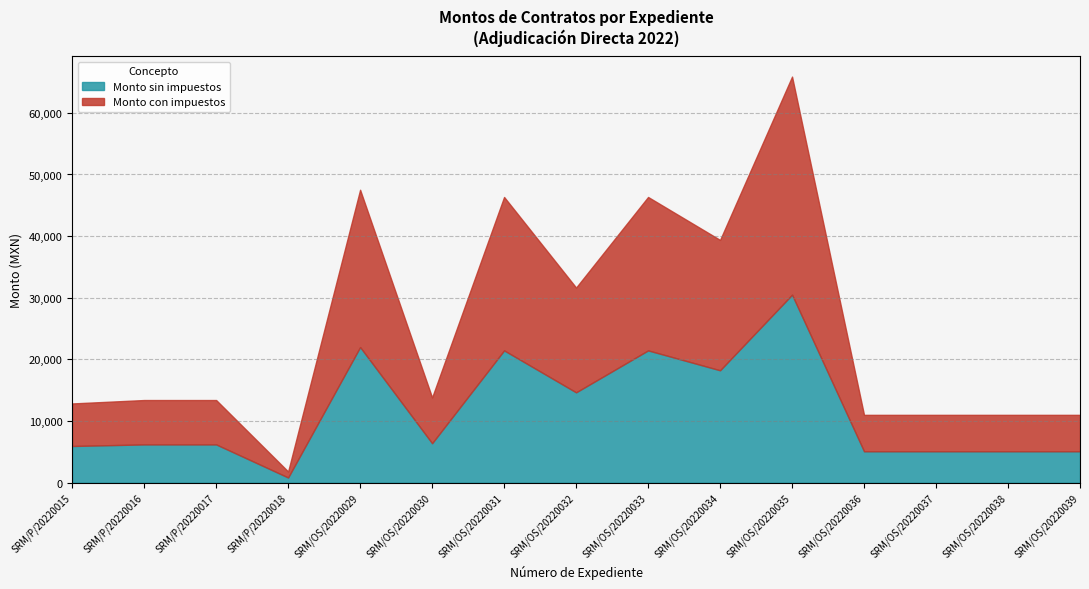

Reading left to right, transcribe all the data shown in this chart.

Monto sin impuestos: SRM/P/20220015=5950.5	SRM/P/20220016=6206.9	SRM/P/20220017=6206.9	SRM/P/20220018=840.0	SRM/OS/20220029=22000.0	SRM/OS/20220030=6400.0	SRM/OS/20220031=21459.0	SRM/OS/20220032=14655.0	SRM/OS/20220033=21459.0	SRM/OS/20220034=18232.8	SRM/OS/20220035=30500.0	SRM/OS/20220036=5094.0	SRM/OS/20220037=5094.0	SRM/OS/20220038=5094.0	SRM/OS/20220039=5094.0
Monto con impuestos: SRM/P/20220015=6902.6	SRM/P/20220016=7200.0	SRM/P/20220017=7200.0	SRM/P/20220018=974.4	SRM/OS/20220029=25520.0	SRM/OS/20220030=7424.0	SRM/OS/20220031=24892.4	SRM/OS/20220032=16999.8	SRM/OS/20220033=24892.0	SRM/OS/20220034=21150.0	SRM/OS/20220035=35380.0	SRM/OS/20220036=5909.0	SRM/OS/20220037=5909.0	SRM/OS/20220038=5909.0	SRM/OS/20220039=5909.0